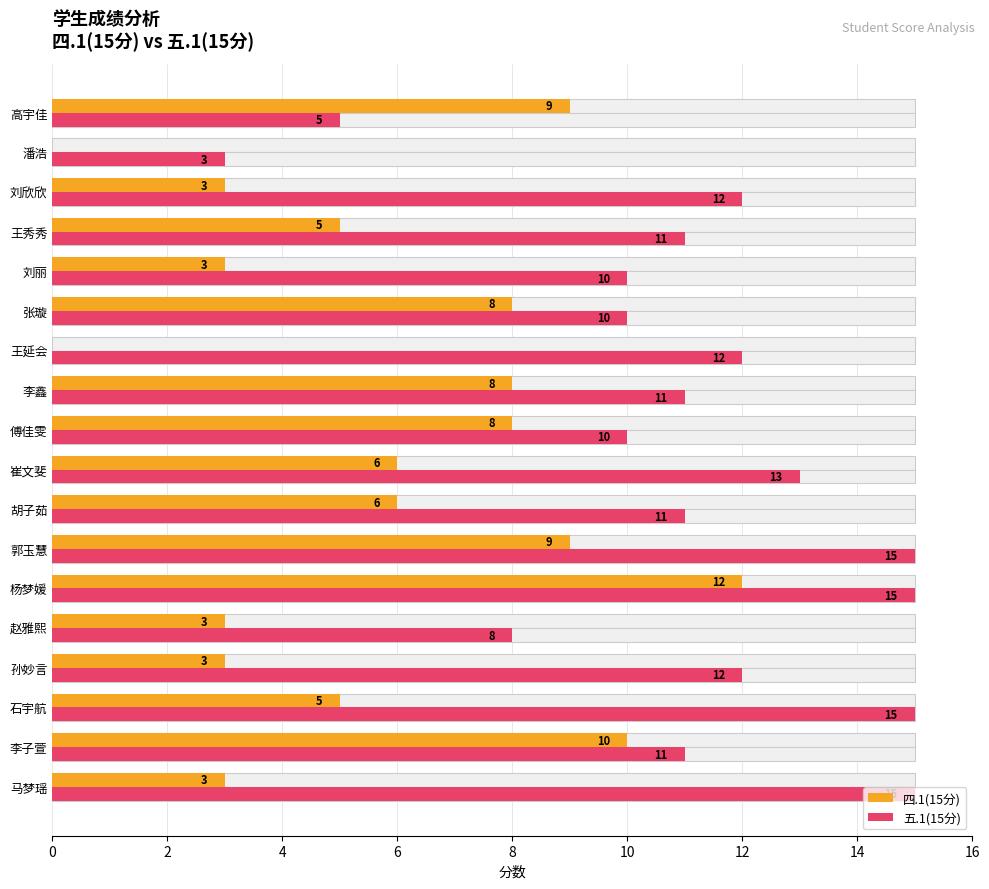

How many values in the 五.1(15分) series are below 11?

6